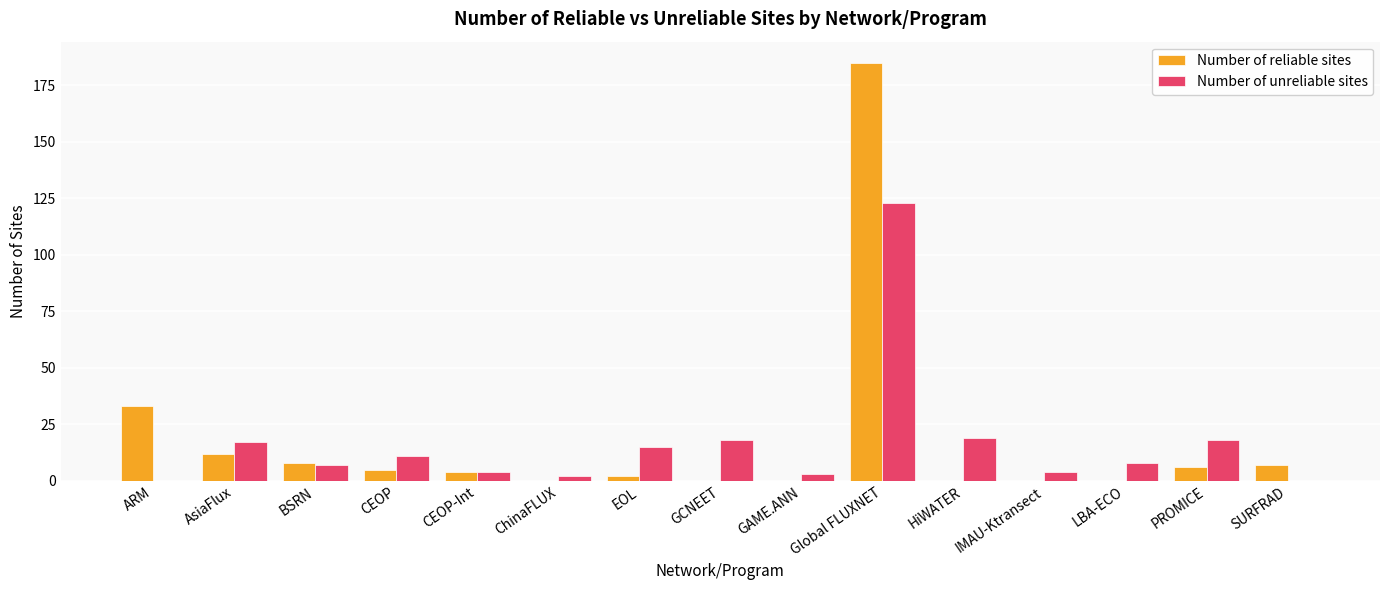

At which label does Number of unreliable sites reach its peak?

Global FLUXNET